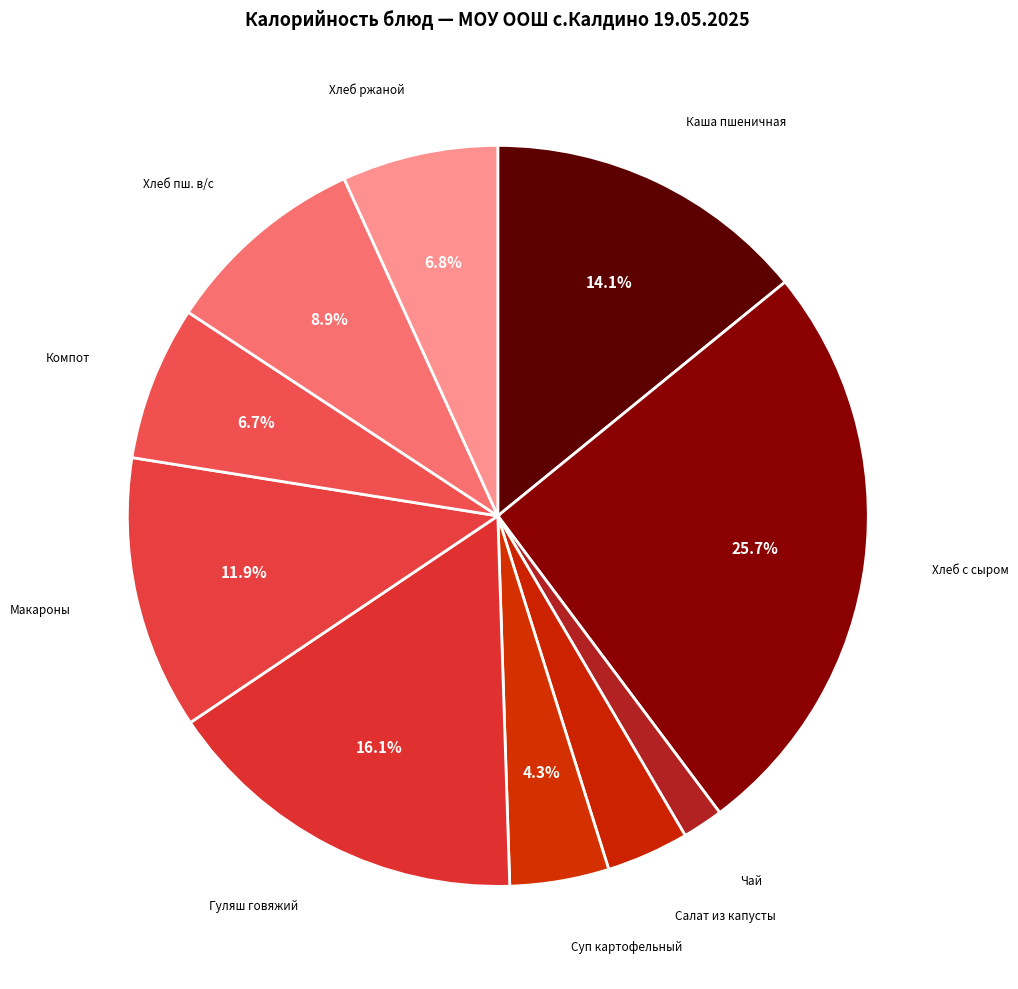

Is Компот the majority of the pie?

No